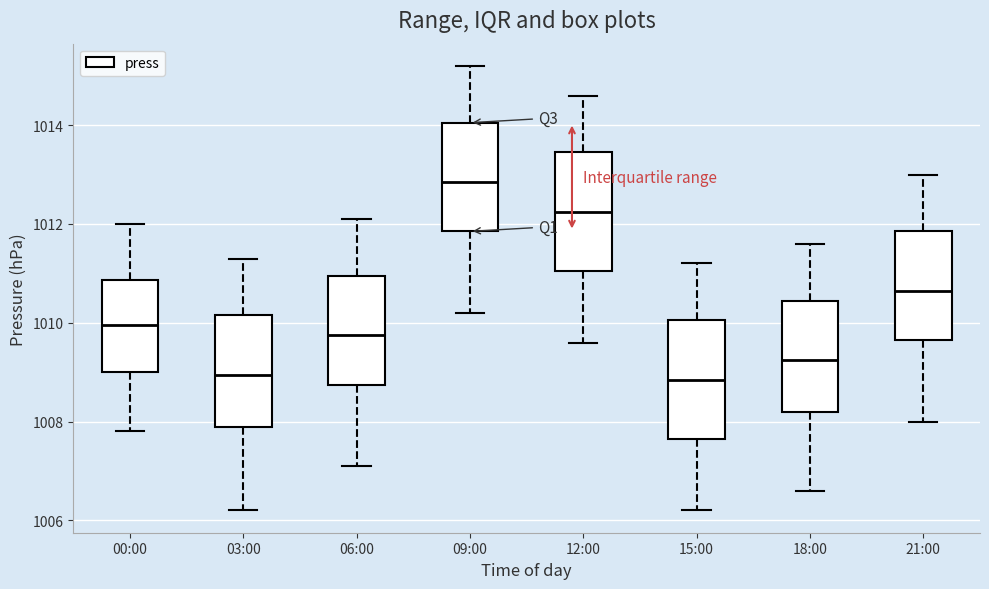

Reading left to right, transcribe this box plot: for each box, give where its median line is, the range the box spans, and where its two whiskers end, as read against the y-axis. The values are not printed on the chart, so give them approximately, as read against the axis.

00:00: median 1010.0, box 1009.0 to 1010.8, whiskers 1007.8 to 1012.0
03:00: median 1009.0, box 1008.0 to 1010.2, whiskers 1006.2 to 1011.4
06:00: median 1009.8, box 1008.8 to 1011.0, whiskers 1007.2 to 1012.2
09:00: median 1012.8, box 1011.8 to 1014.0, whiskers 1010.2 to 1015.2
12:00: median 1012.2, box 1011.0 to 1013.4, whiskers 1009.6 to 1014.6
15:00: median 1008.8, box 1007.6 to 1010.0, whiskers 1006.2 to 1011.2
18:00: median 1009.2, box 1008.2 to 1010.4, whiskers 1006.6 to 1011.6
21:00: median 1010.6, box 1009.6 to 1011.8, whiskers 1008.0 to 1013.0